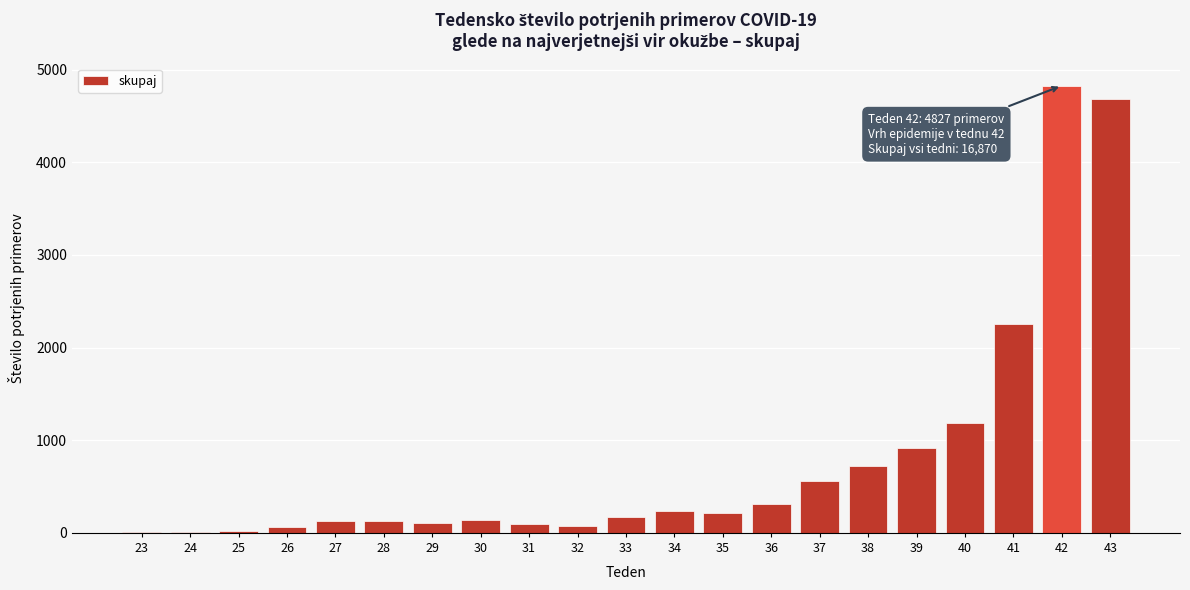

What is the ratio of the value at 30 to the value at 34?

0.6